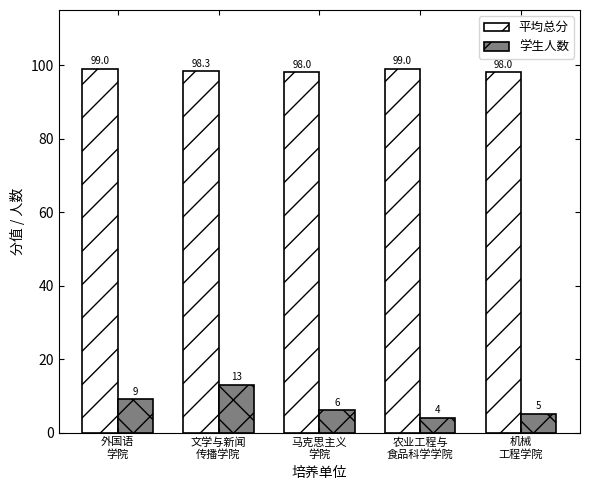

What is the total value across all series at 农业工程与
食品科学学院?

103.0